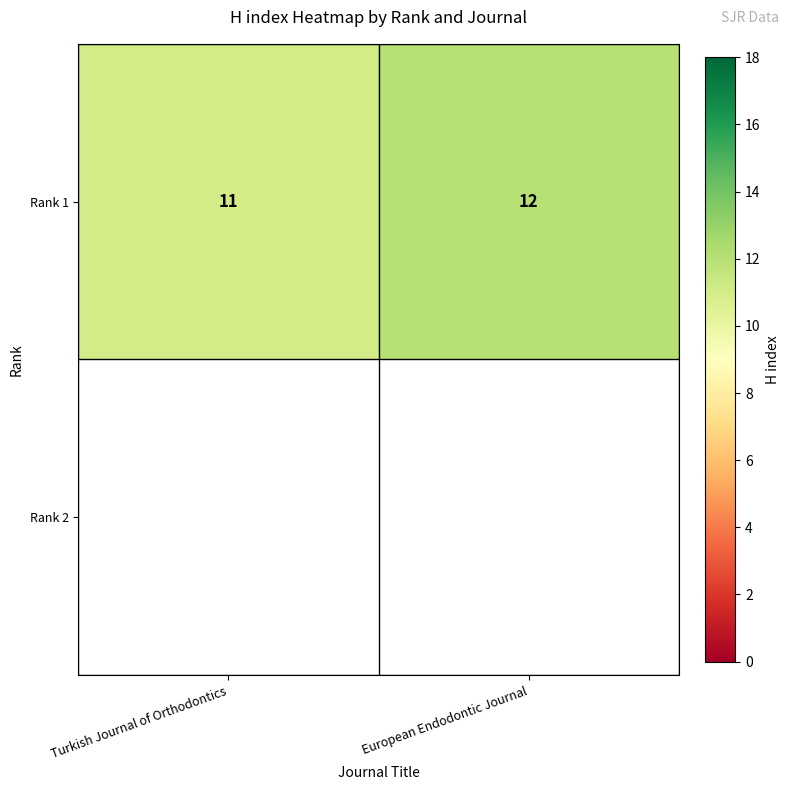

What is the smallest value displayed?

11